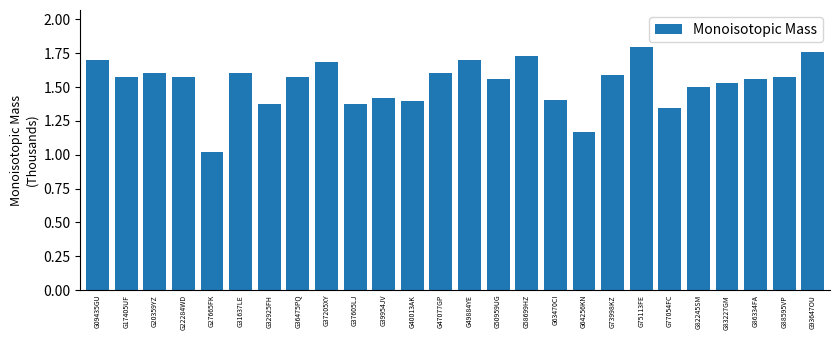

What is the difference between the maximum and second lowest values?

0.6